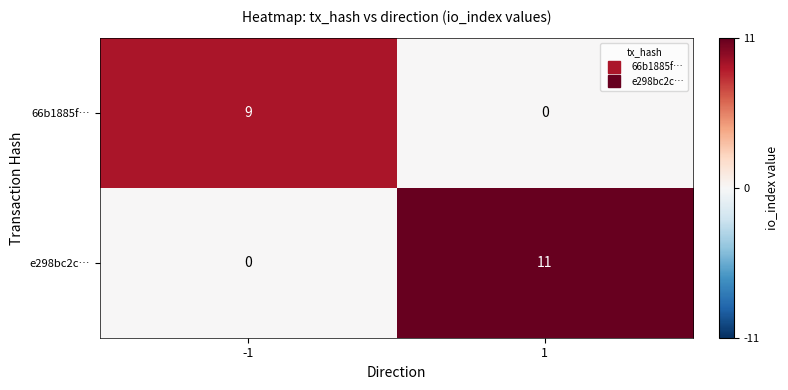

What is the sum of the e298bc2c… values at 1 and -1?

11